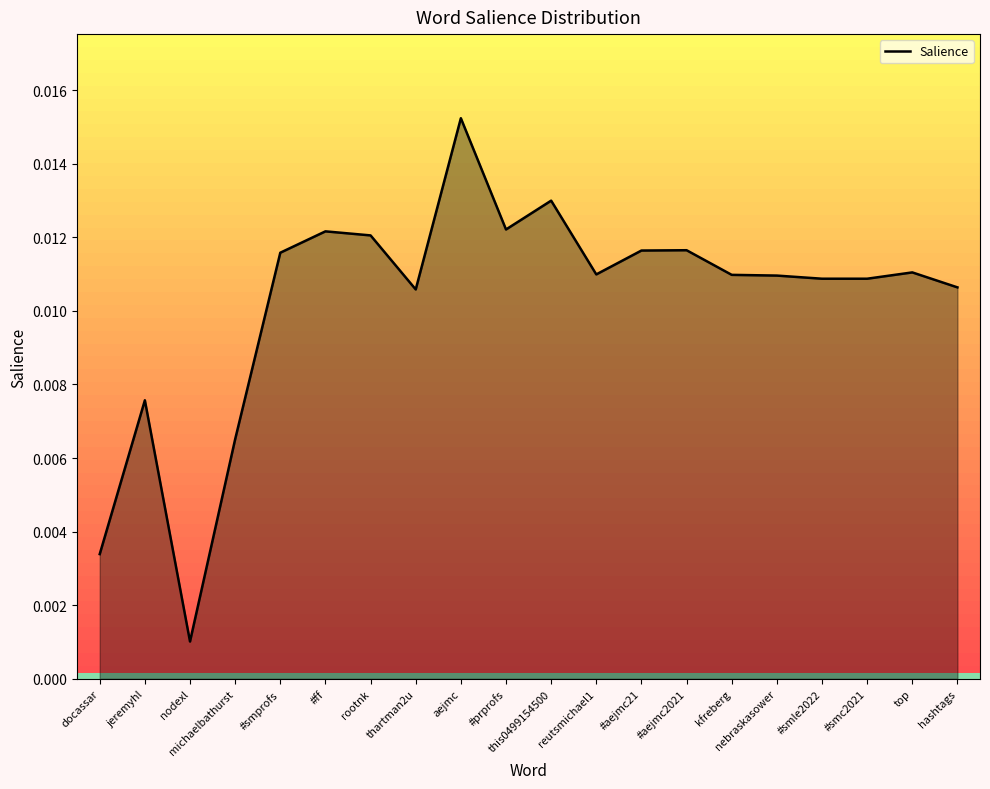

At which category does the chart reach its minimum across all series?

nodexl